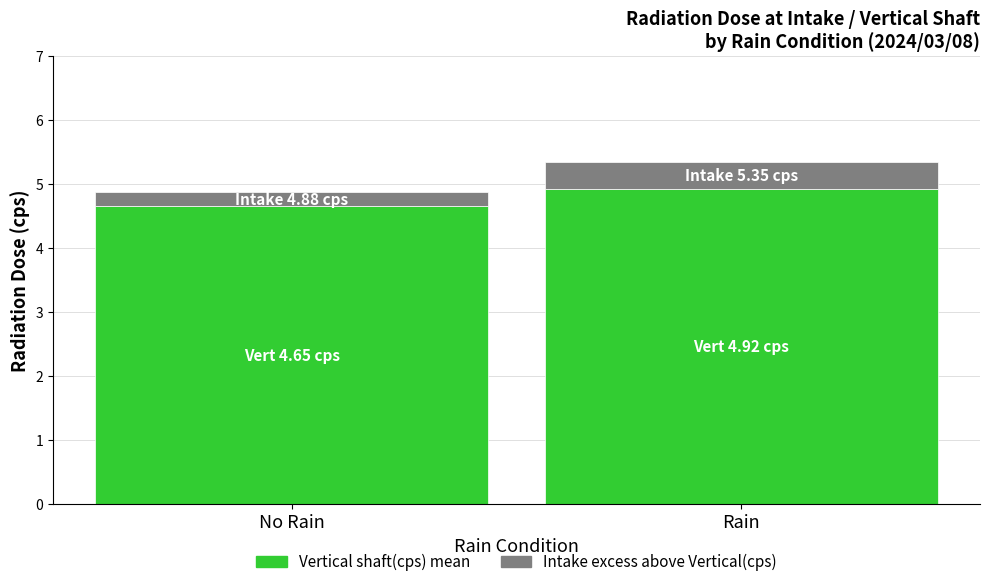

Reading left to right, what are the values for Vertical shaft(cps)?

4.7	4.9